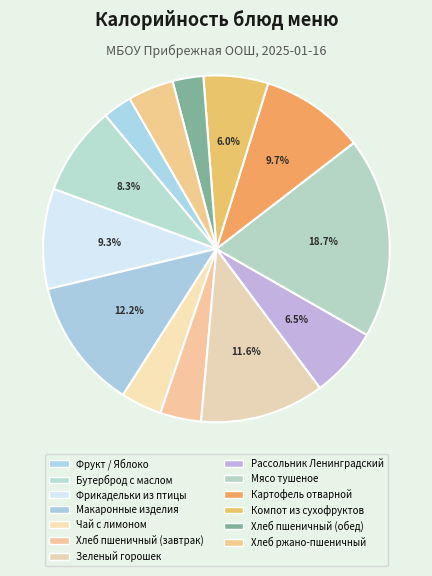

Which slice is the smallest?

Фрукт / Яблоко